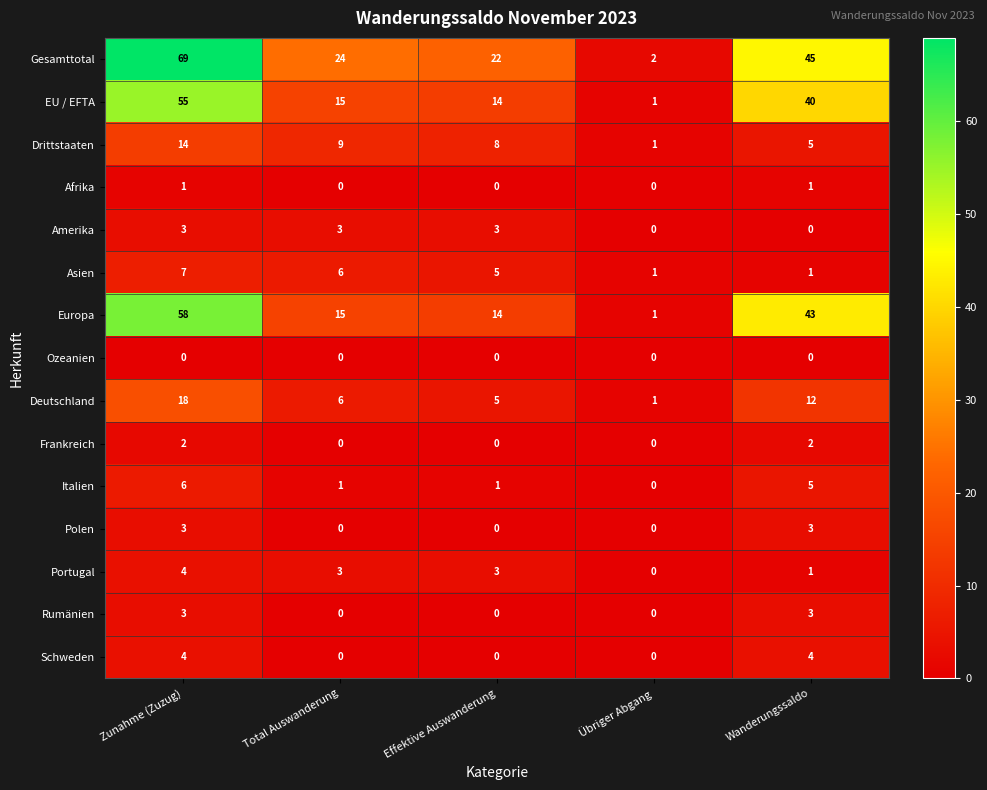

Which series has the largest range (max minus min)?

Gesamttotal